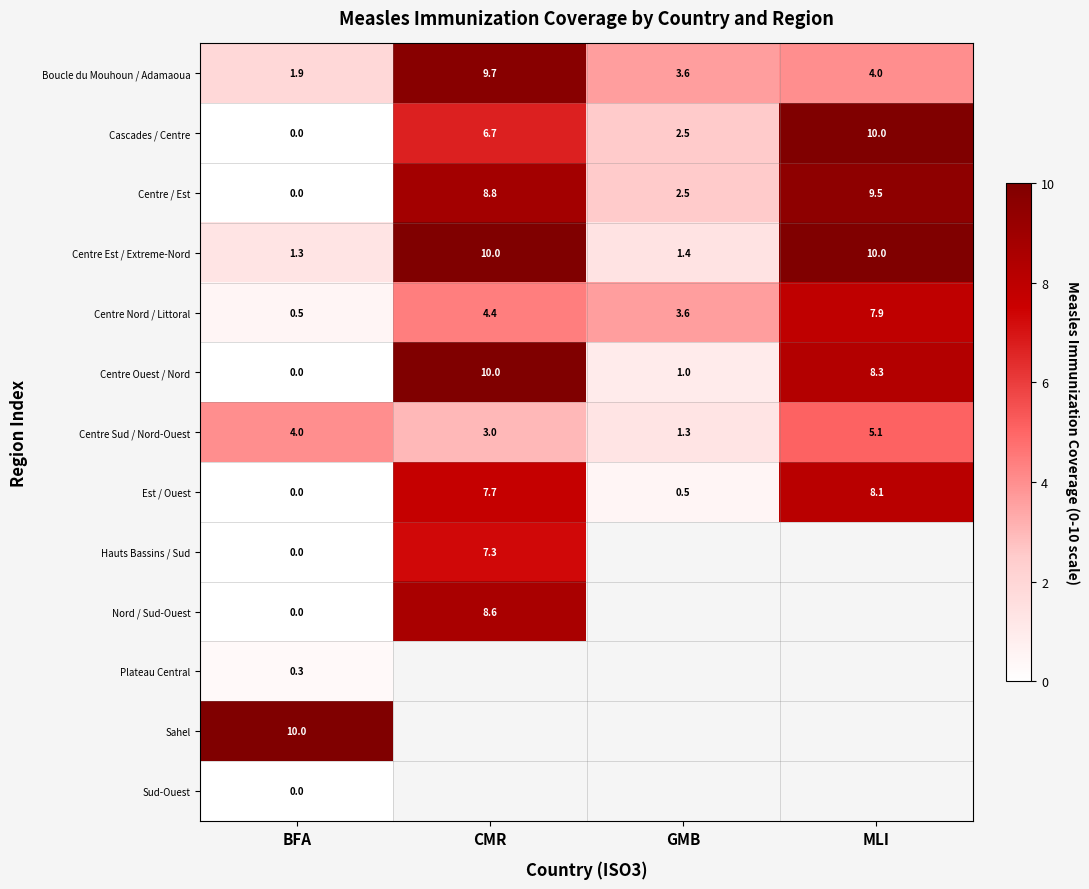

What is the highest value of the Boucle du Mouhoun / Adamaoua series?

9.7